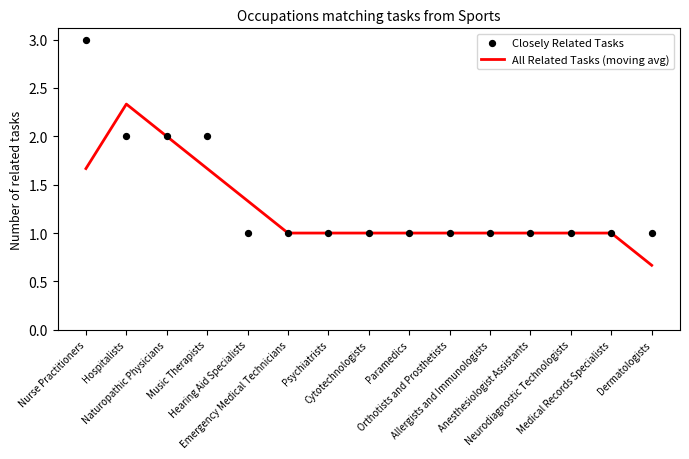

Which series reaches the maximum Y coordinate?

Closely Related Tasks